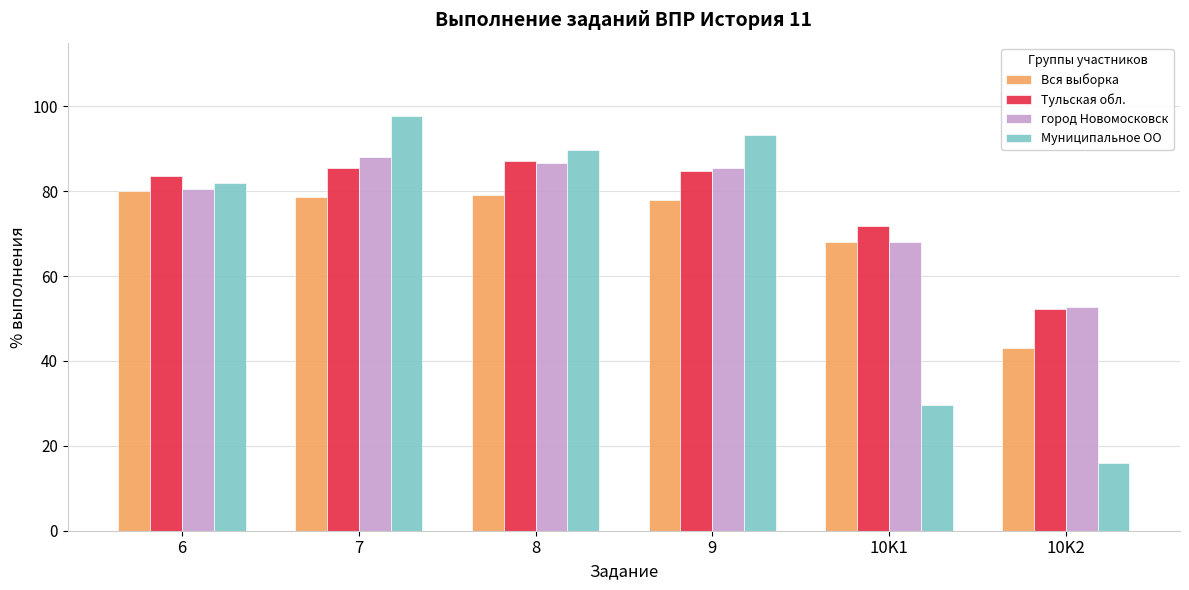

What are all the series names shown in the legend?

Вся выборка, Тульская обл., город Новомосковск, Муниципальное ОО